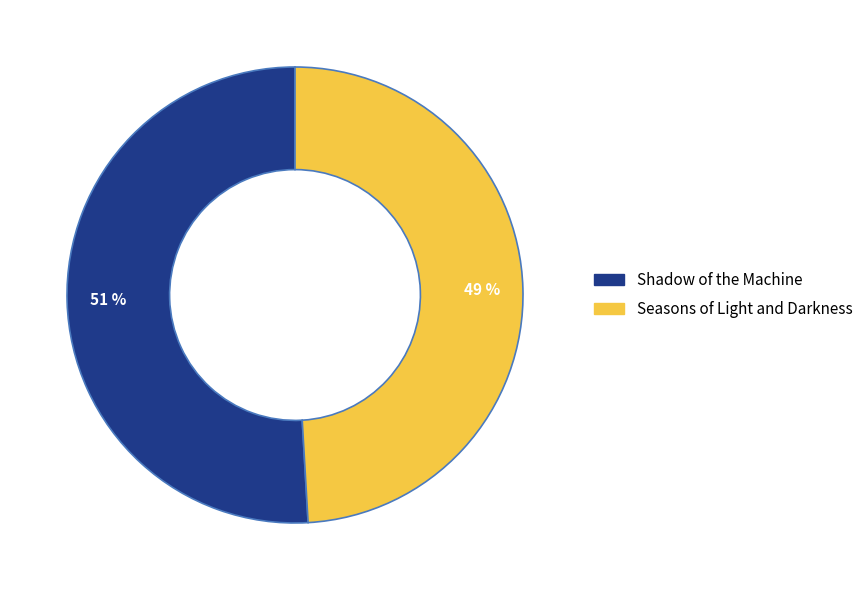

To the nearest percent, what is the difference between the Seasons of Light and Darkness and Shadow of the Machine slice percentages?

2%